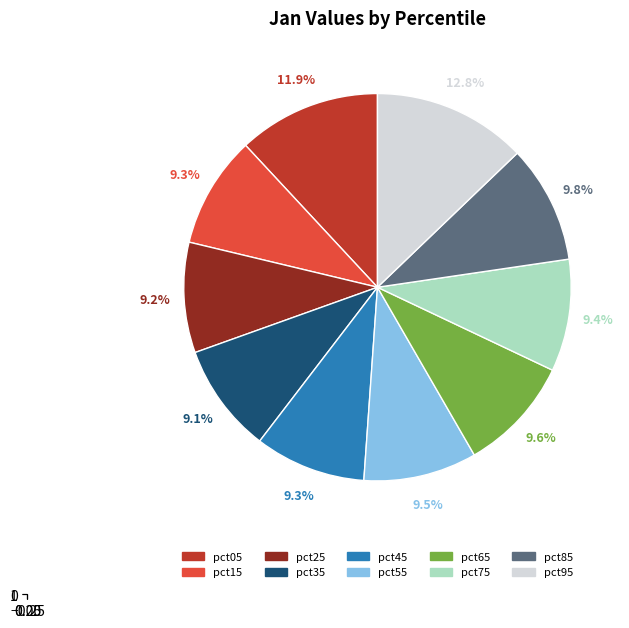

Is it true that pct55 is 17% of the pie?

False